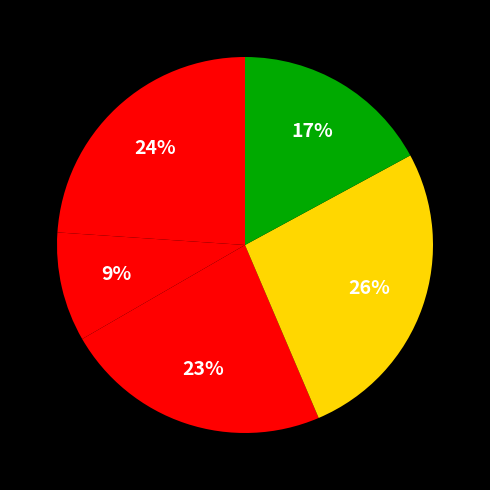

How many segments does this pie chart have?

5